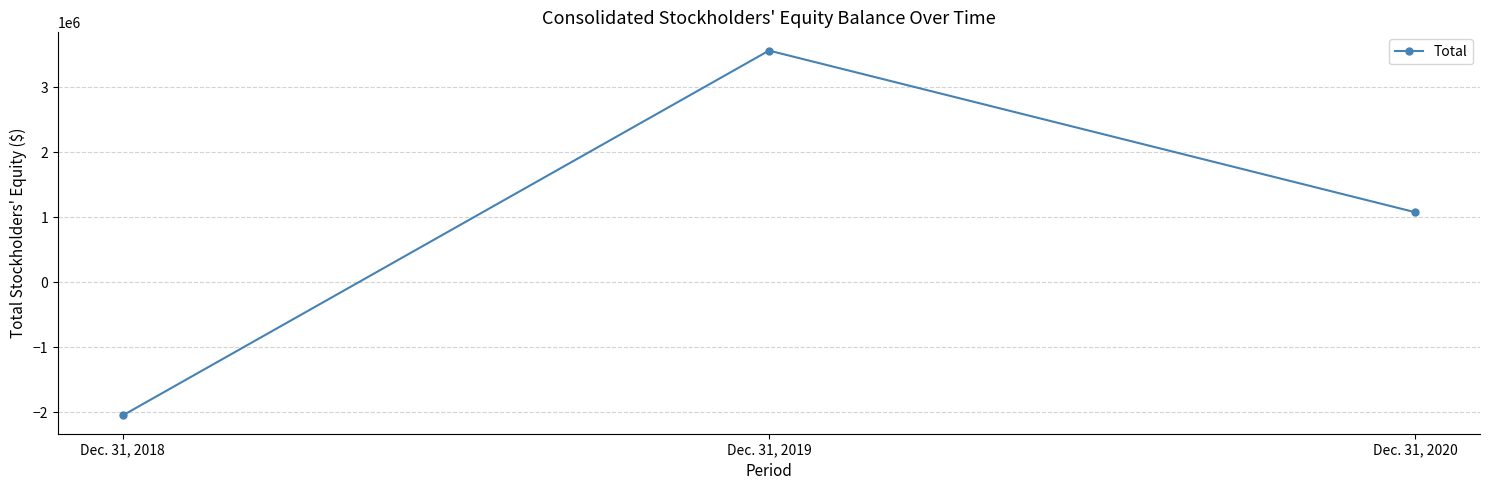

Does the chart display data point markers on the line(s)?

Yes